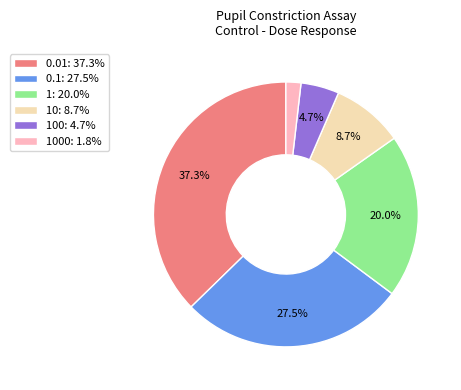

Between 0.1: 27.5% and 10: 8.7%, which is larger?

0.1: 27.5%